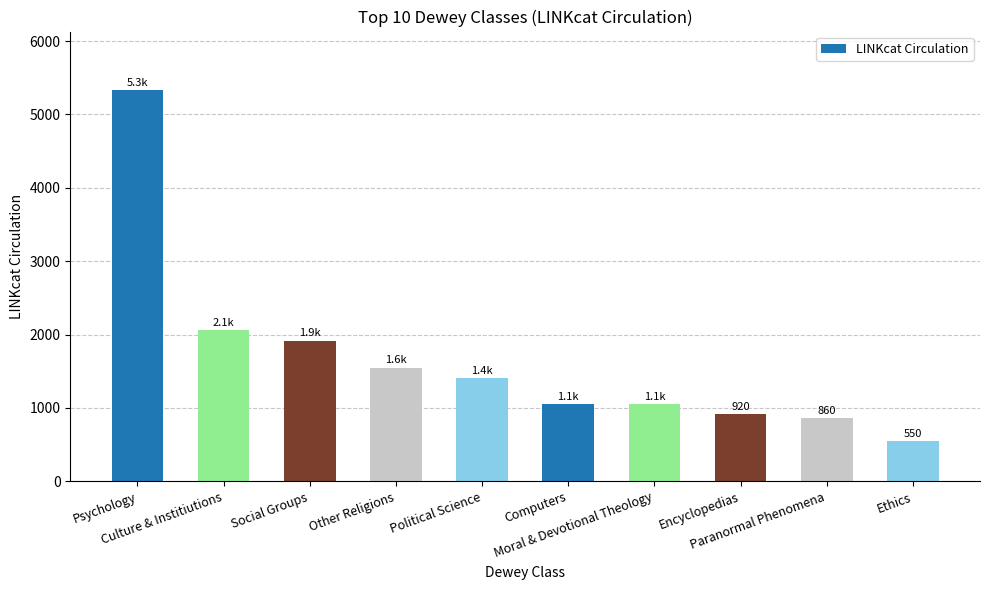

What is the average value?

1670